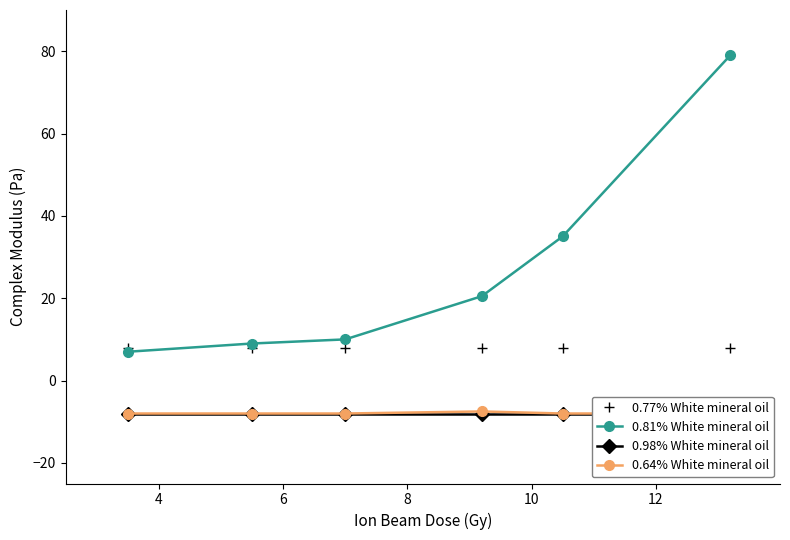

At how many categories does at least one series exceed -5?

6